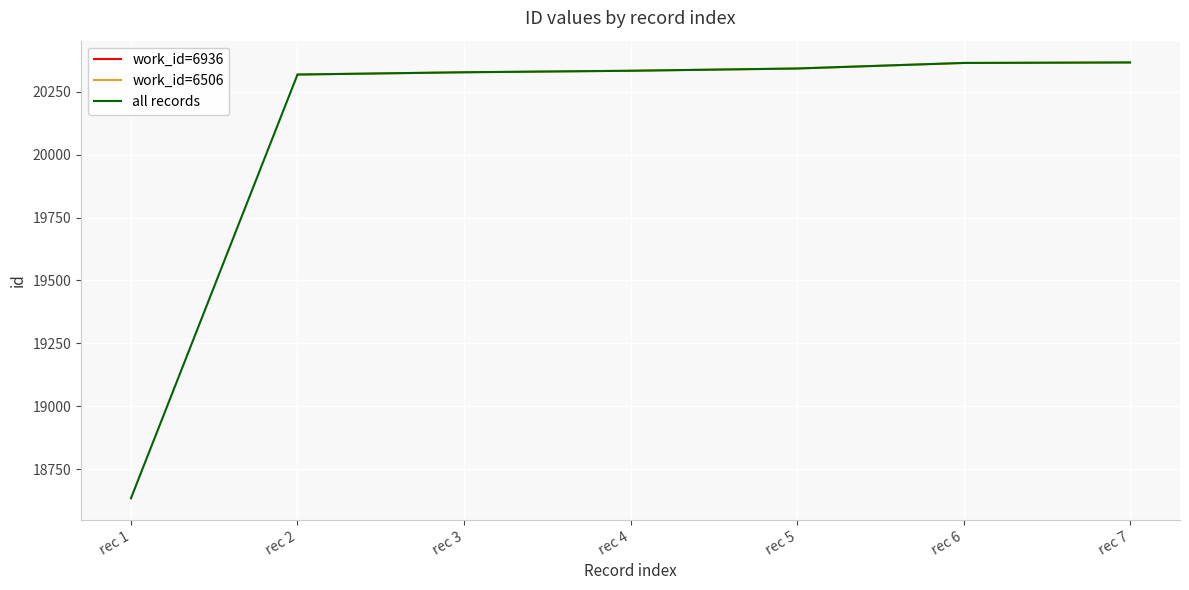

What is the value of the 6th point from the left?

20366